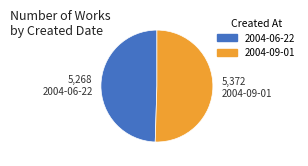

Which has a higher value, 2004-09-01 or 2004-06-22?

2004-09-01